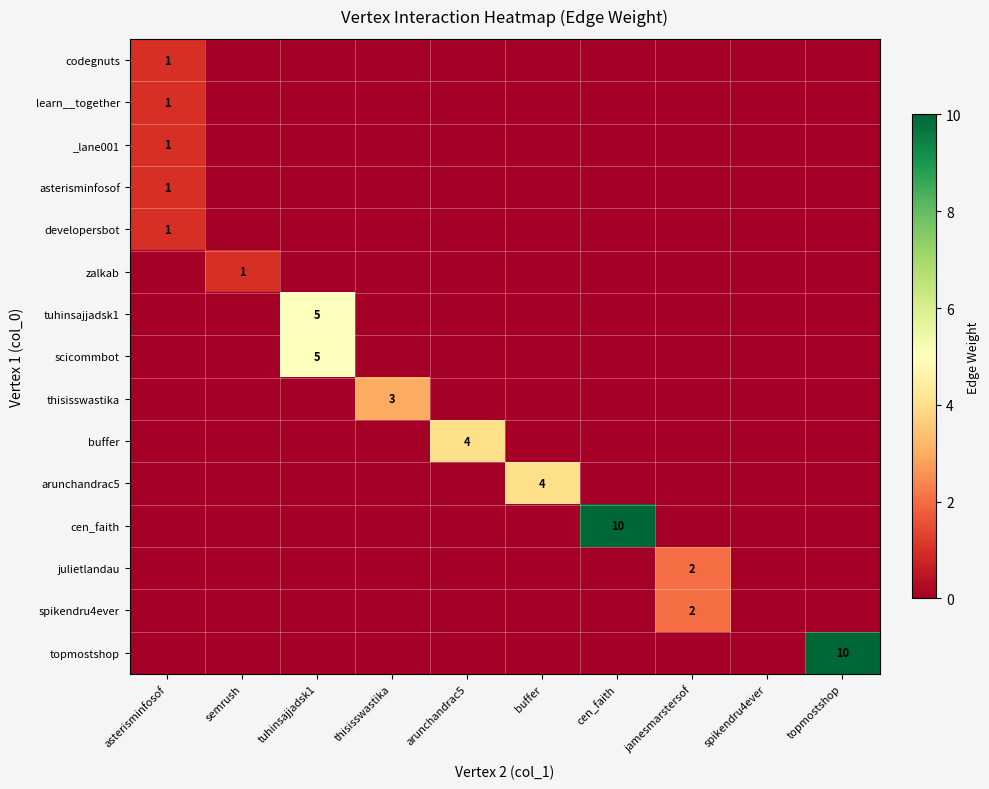

True or false: learn__together has a value of 0 at jamesmarstersof.

True